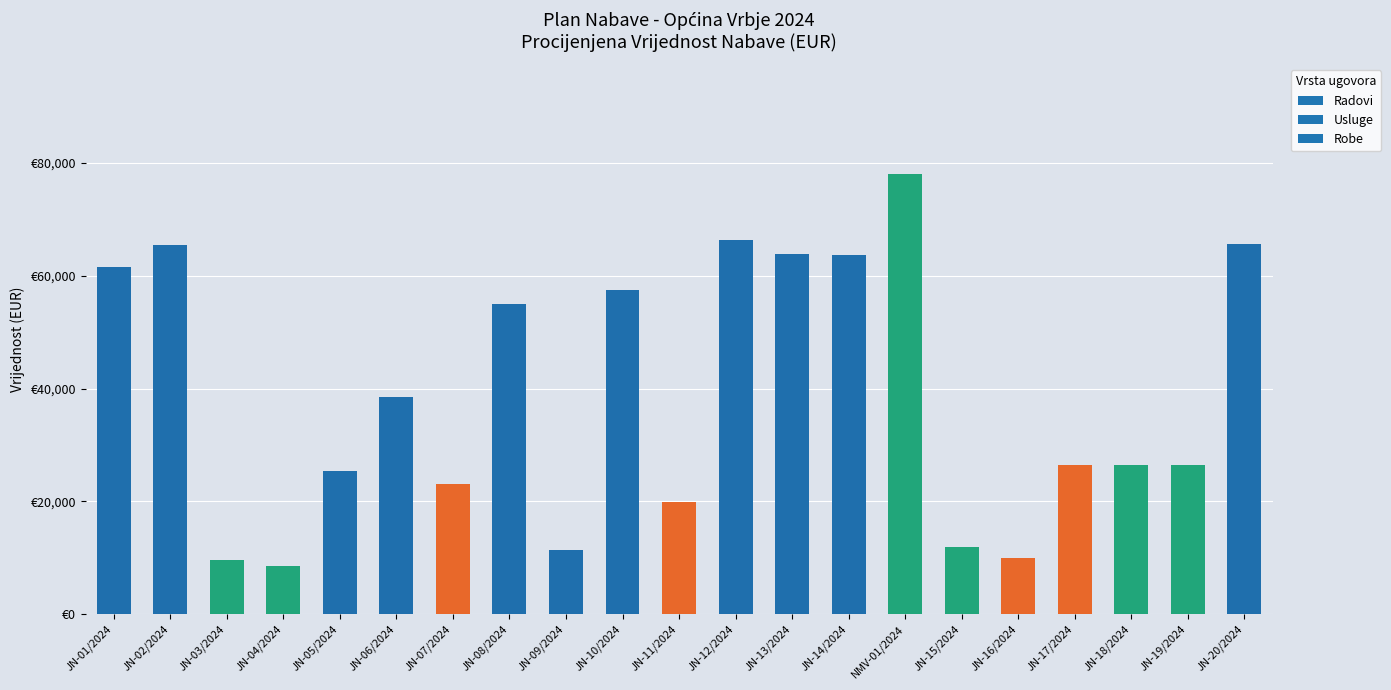

The chart shows a value of 57416.8 at JN-10/2024. True or false?

True